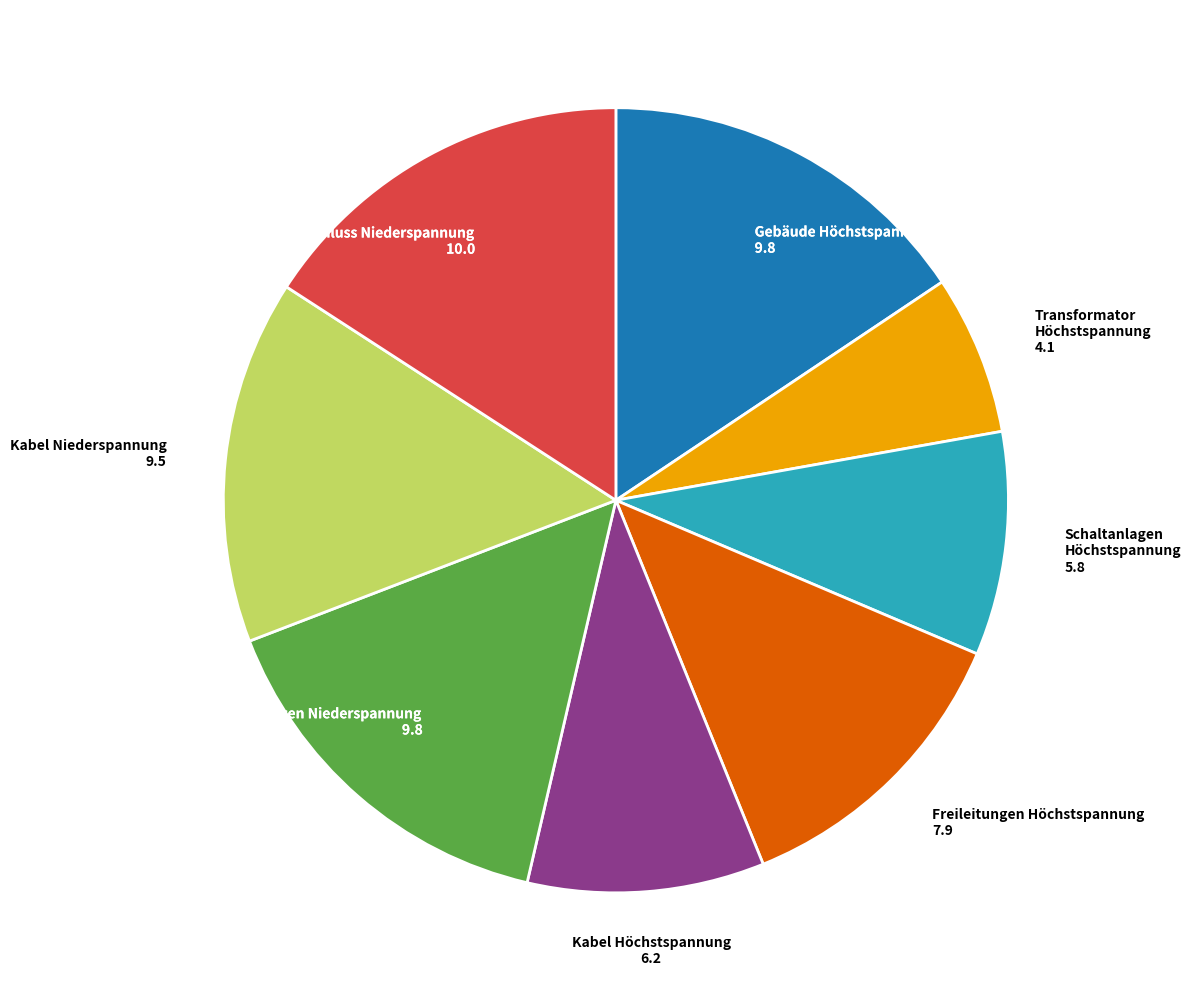

What is the smallest slice in the pie chart?

Transformator Höchstspannung